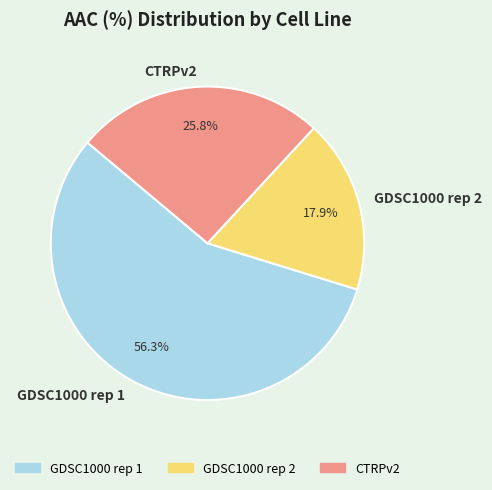

How many segments does this pie chart have?

3